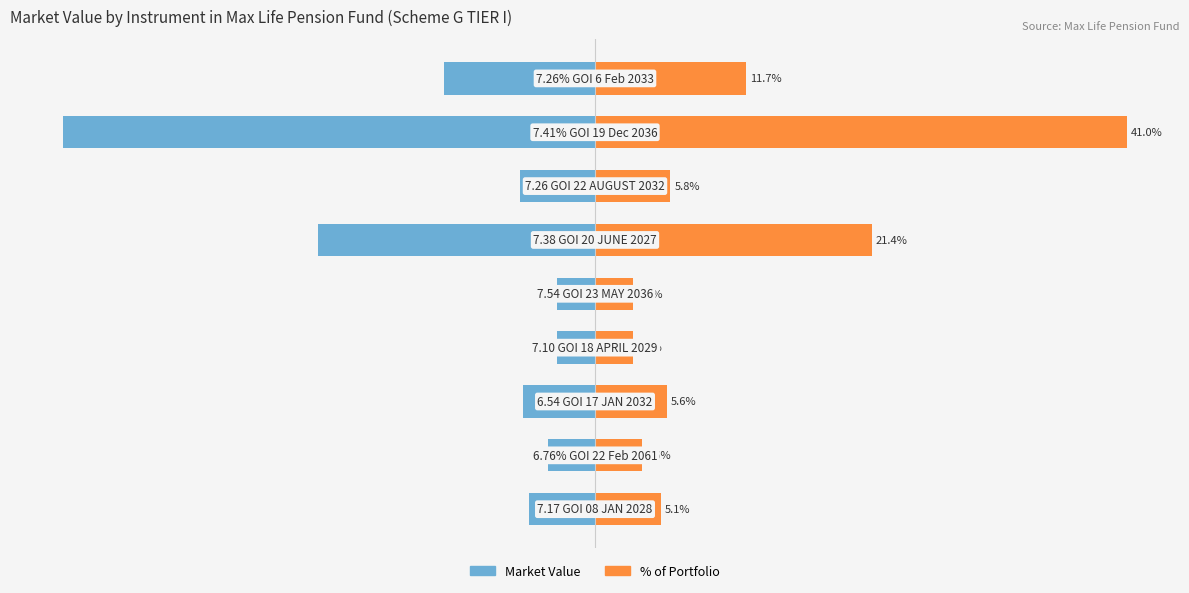

Read the Market Value value at 7.

-41.0